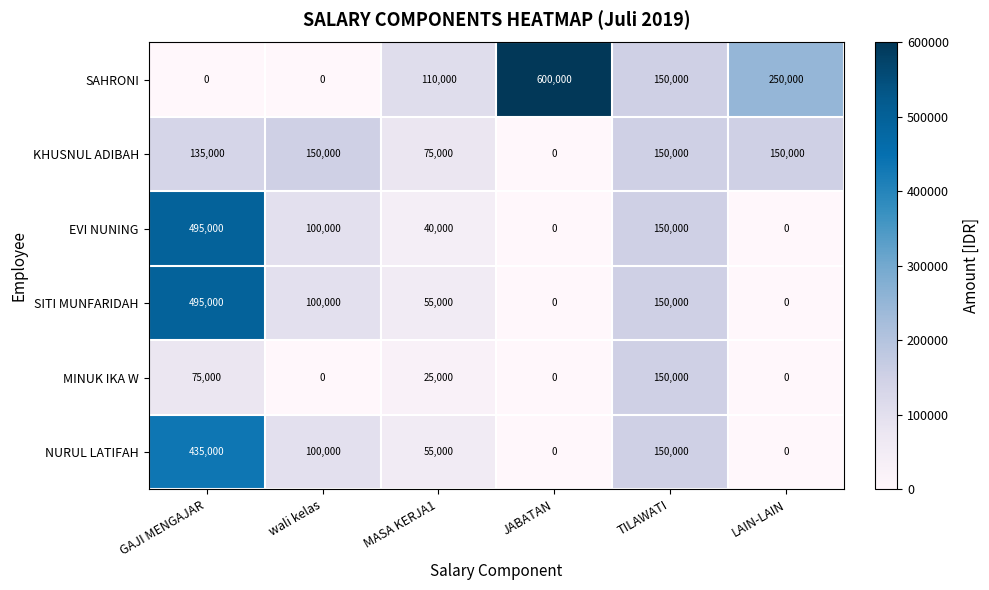

The MINUK IKA W series shows 25000 at MASA KERJA1. True or false?

True